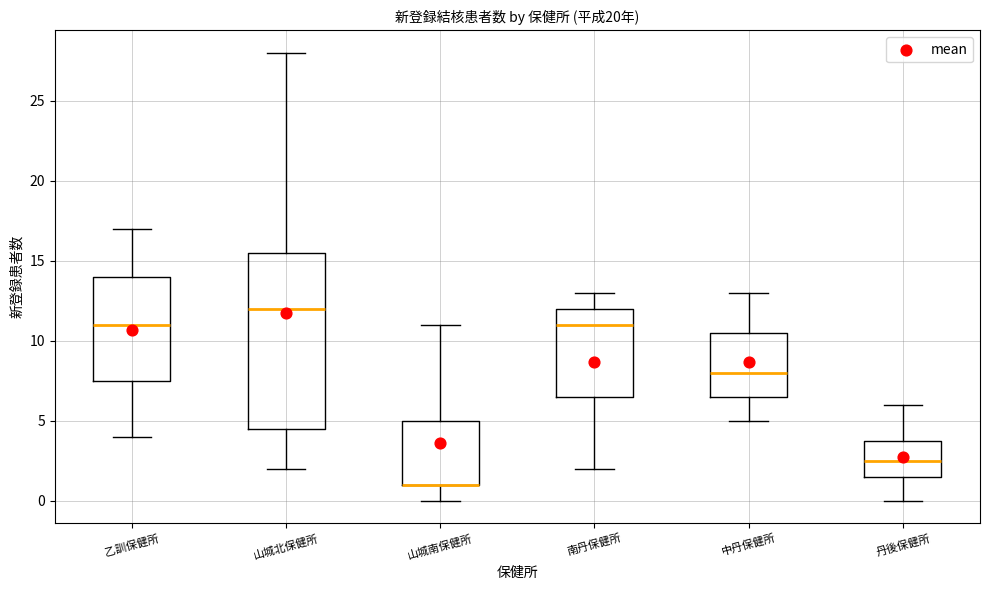

Where does the median line of the box for 乙訓保健所 sit on the y-axis? The values are not printed on the chart, so give them approximately, as read against the axis.

11.0